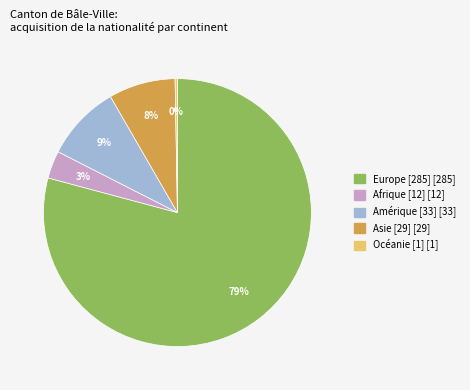

Is there any slice that represents more than half of the pie?

Yes